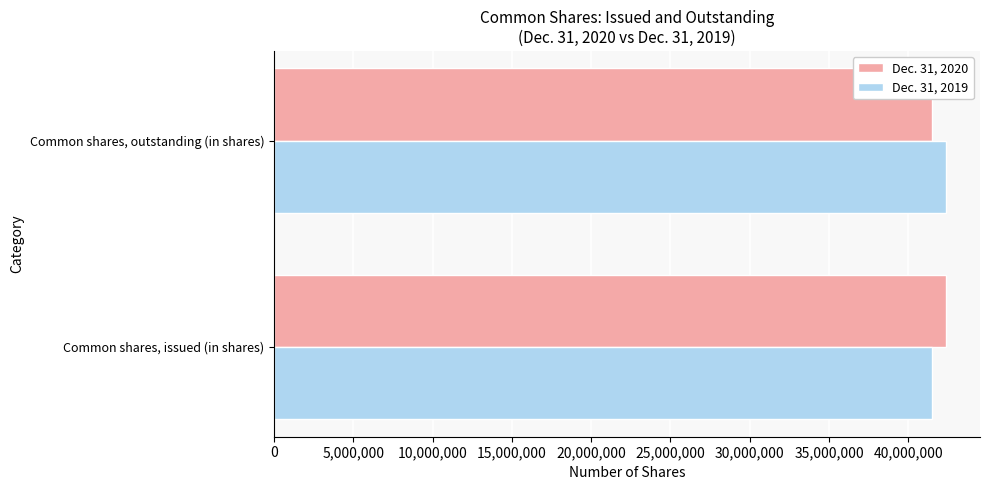

What is the minimum value for Dec. 31, 2019?

41492117